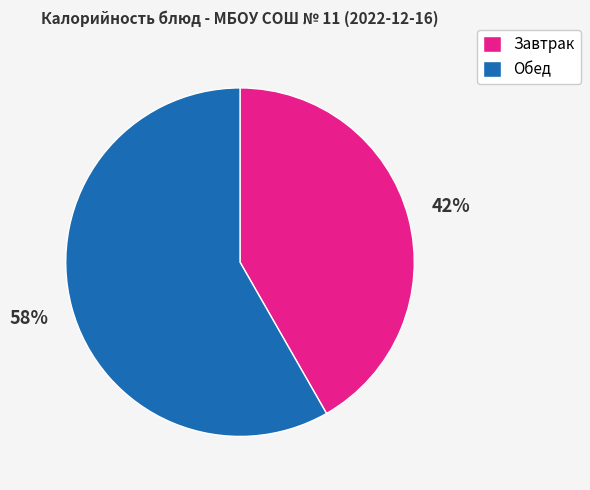

Rank the categories by value from highest to lowest.

Обед, Завтрак